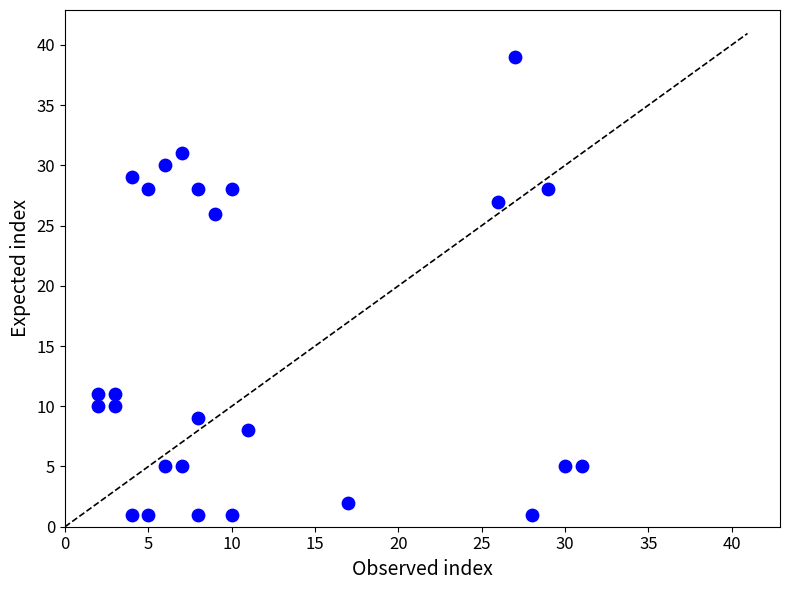

What Y value in the scatter plot is closest to 20?

26